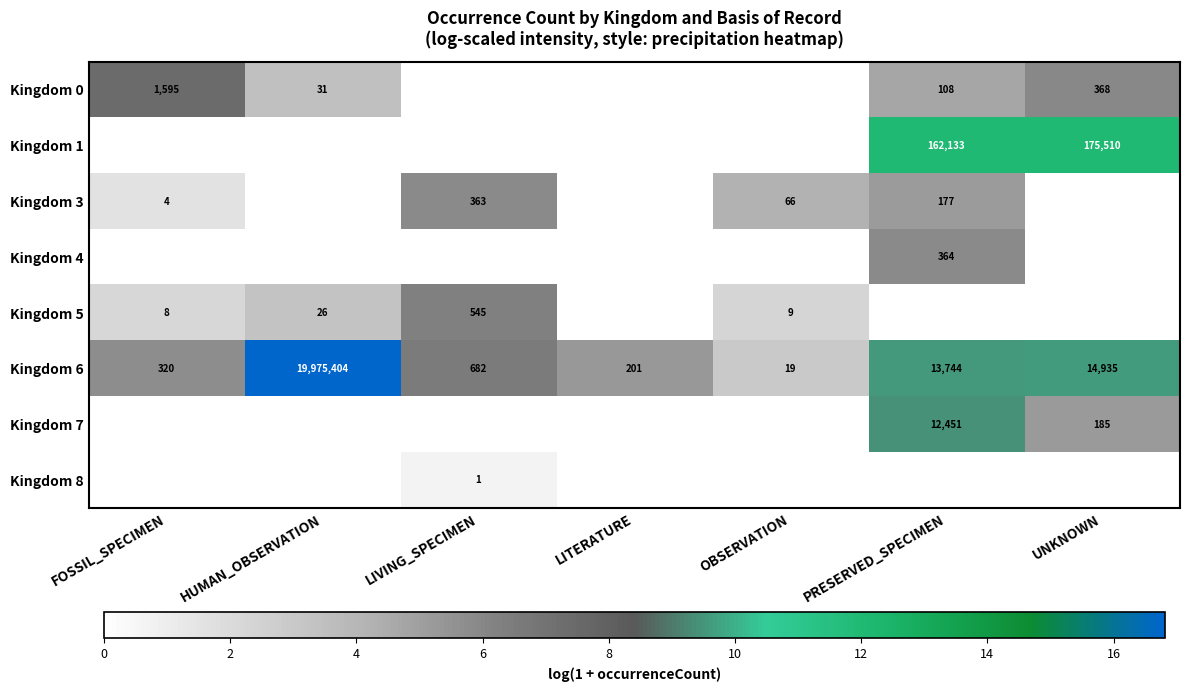

True or false: Kingdom 6 has a value of 3284 at UNKNOWN.

False